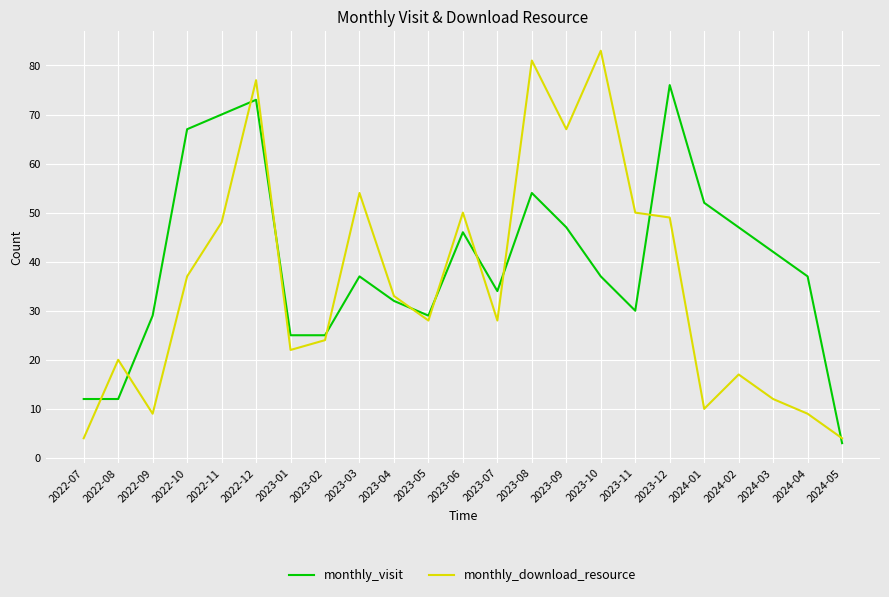

How many lines are shown in the chart?

2